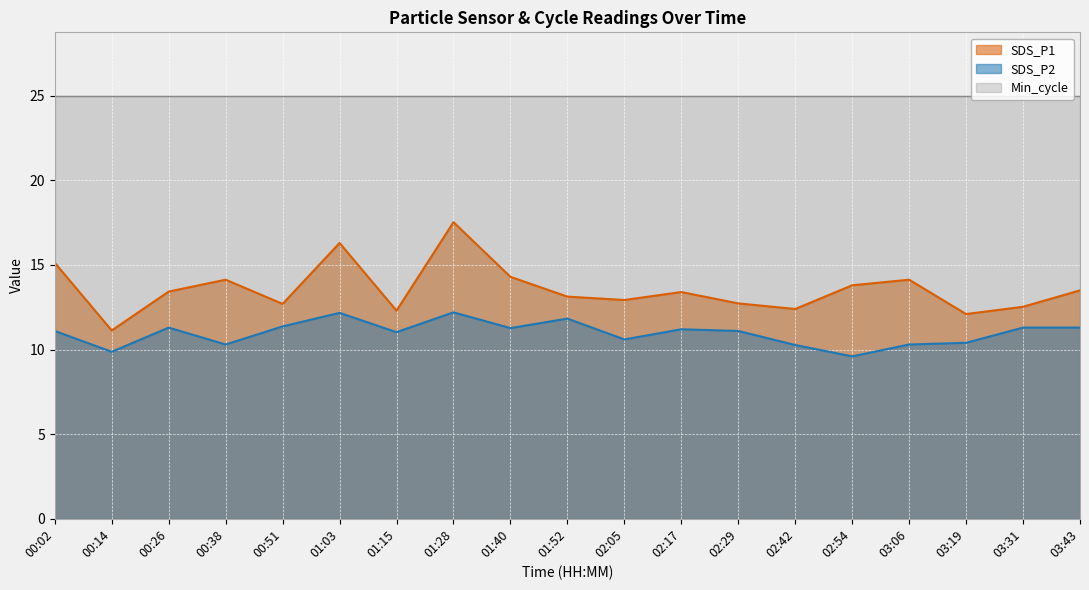

At which label does SDS_P1 first exceed 13?

00:02